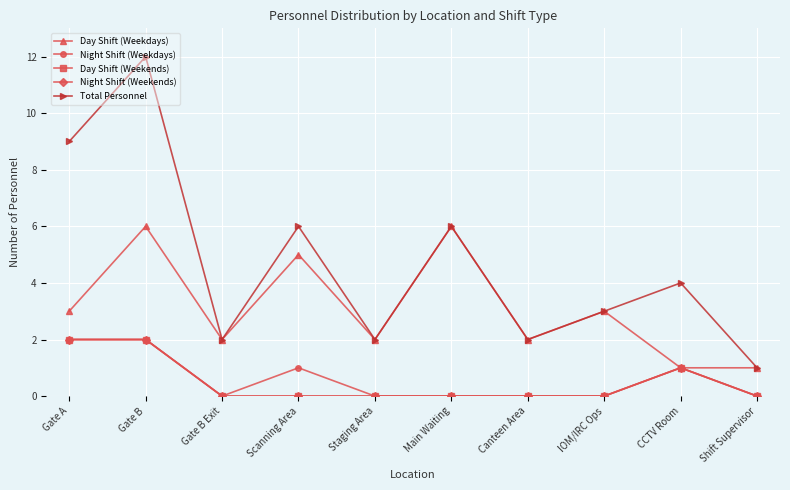

Which has a higher value, Scanning Area or Gate B?

Gate B